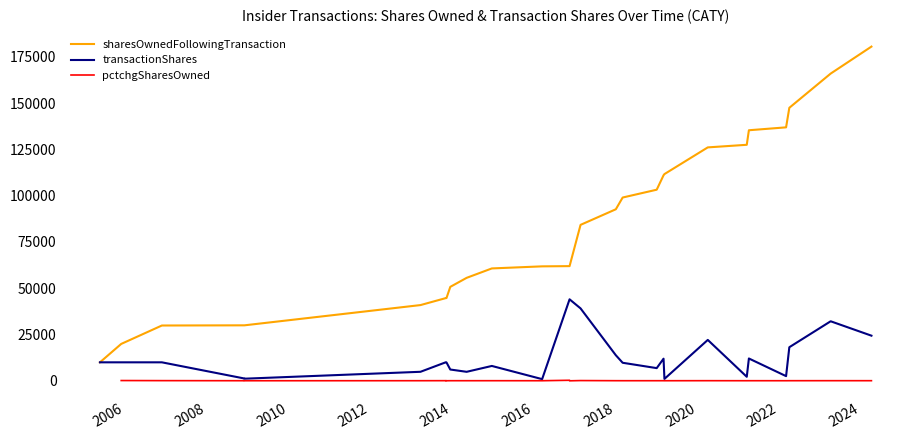

True or false: transactionShares and sharesOwnedFollowingTransaction intersect in this chart.

False